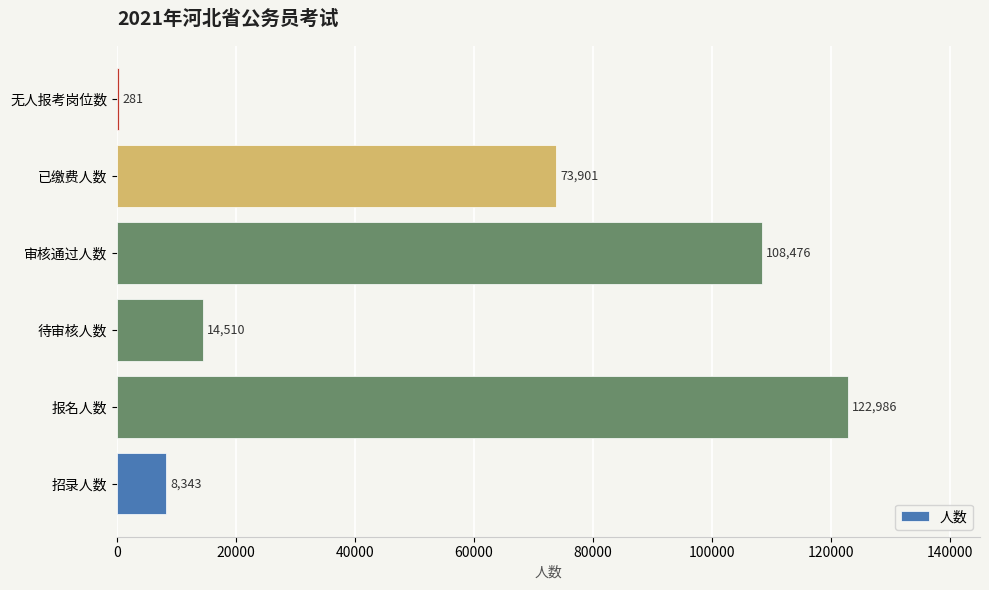

How many series are shown in this chart?

1